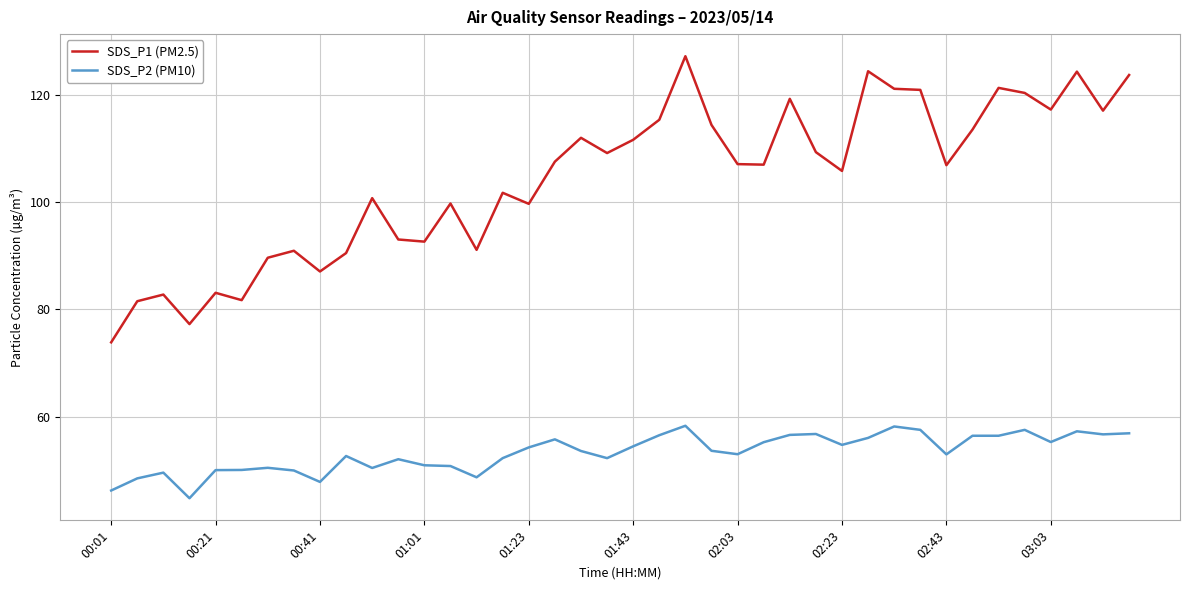

Which series has the largest range (max minus min)?

SDS_P1 (PM2.5)